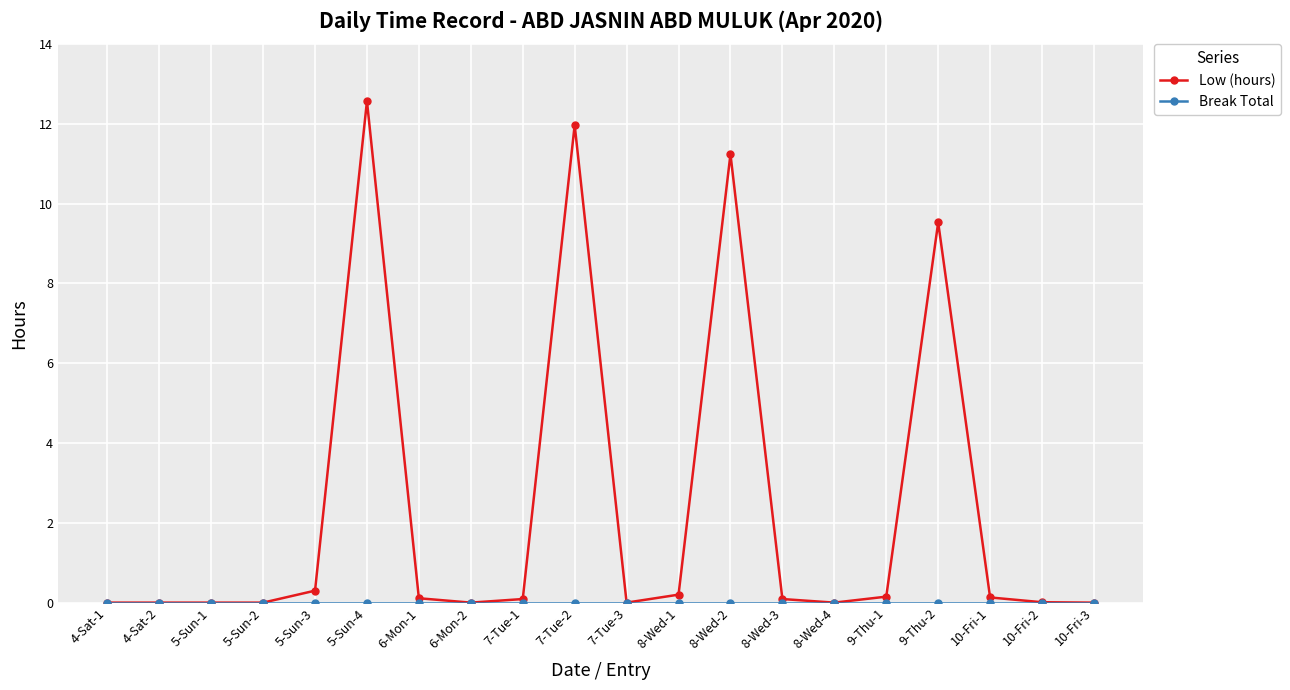

What position from the left is 8-Wed-1?

12